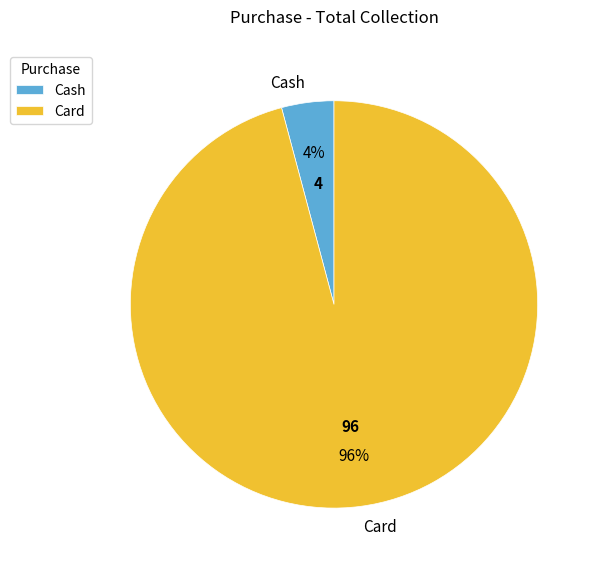

What percentage is the Card slice, to the nearest percent?

96%